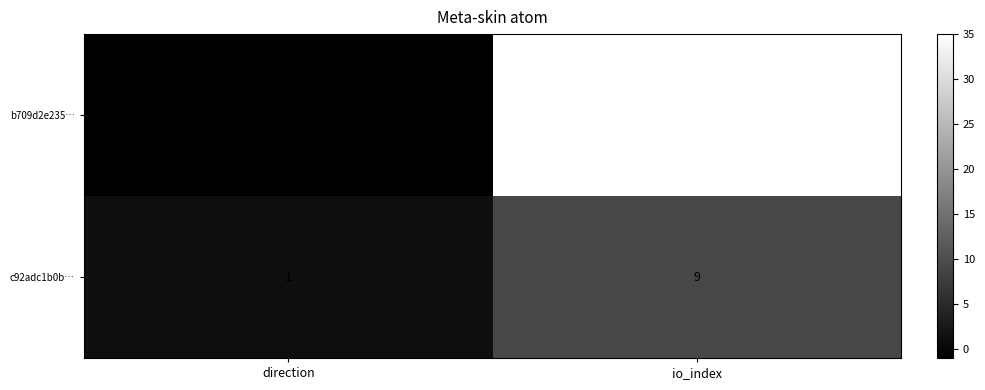

What is the difference between the b709d2e235… values at direction and io_index?

36